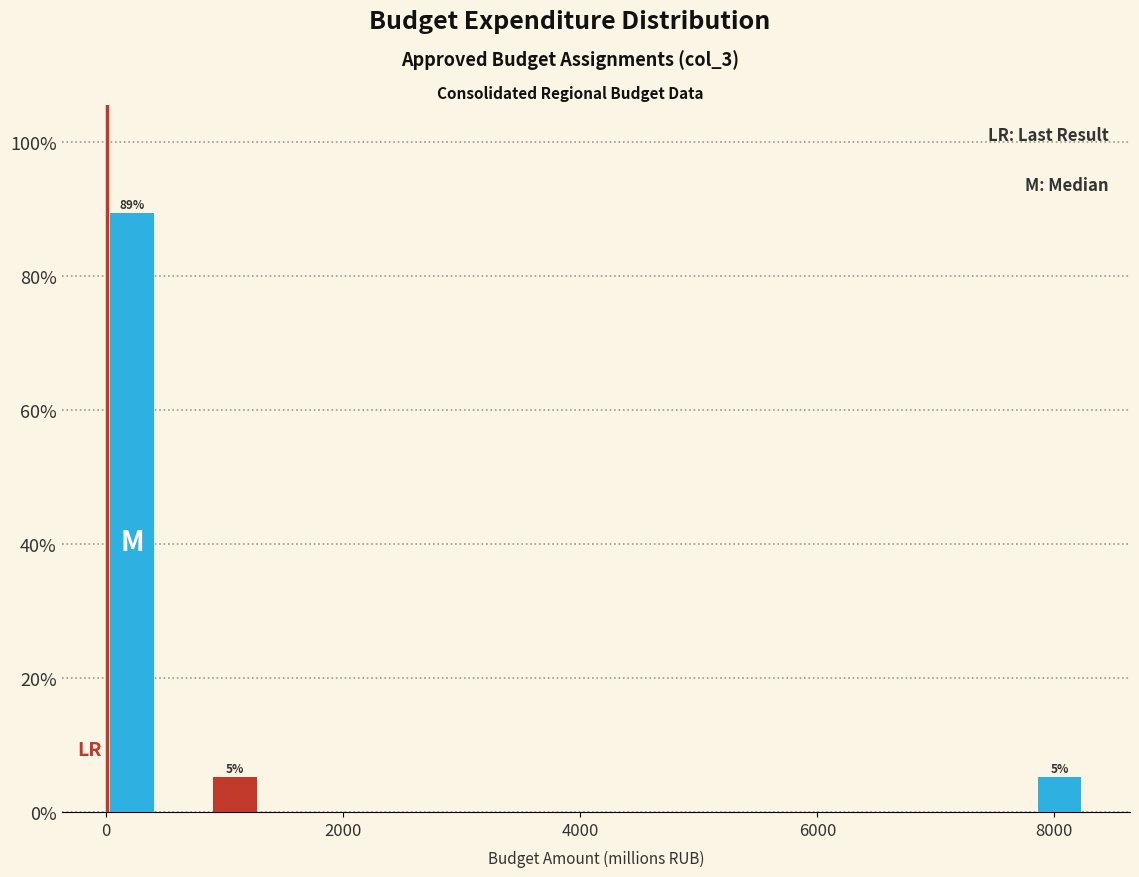

Around what value on the x-axis is the tallest bar? Give the approximate position of its centre, as read against the axis.

200